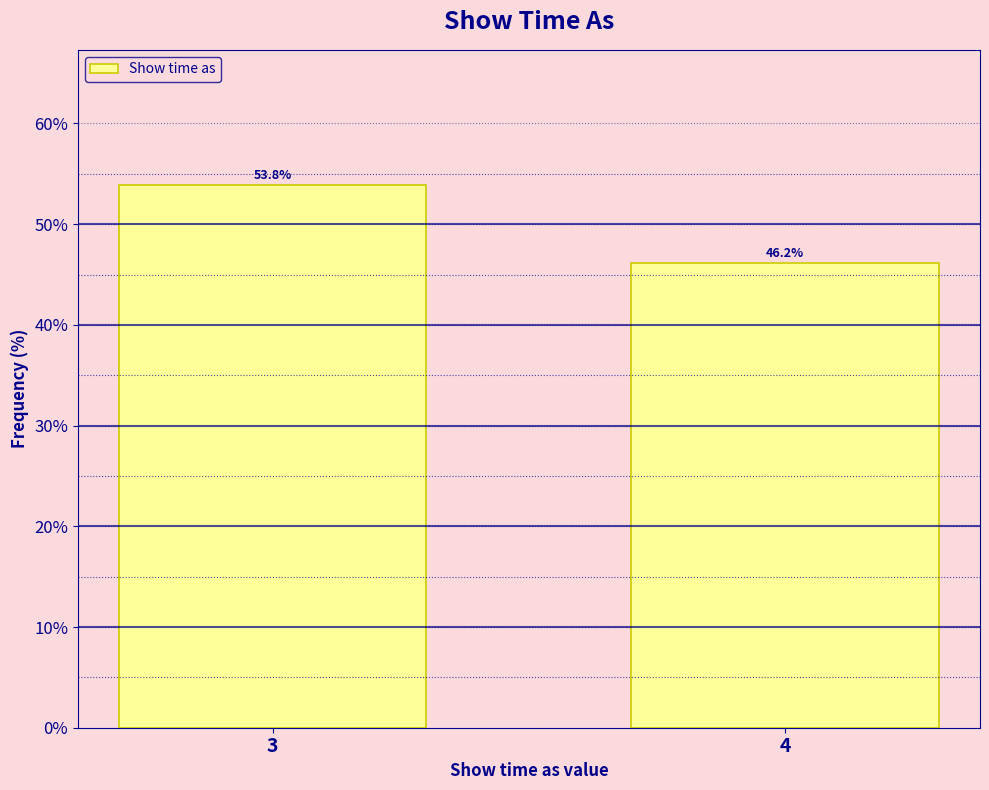

Reading left to right, extract all data points from this chart.

53.8	46.2